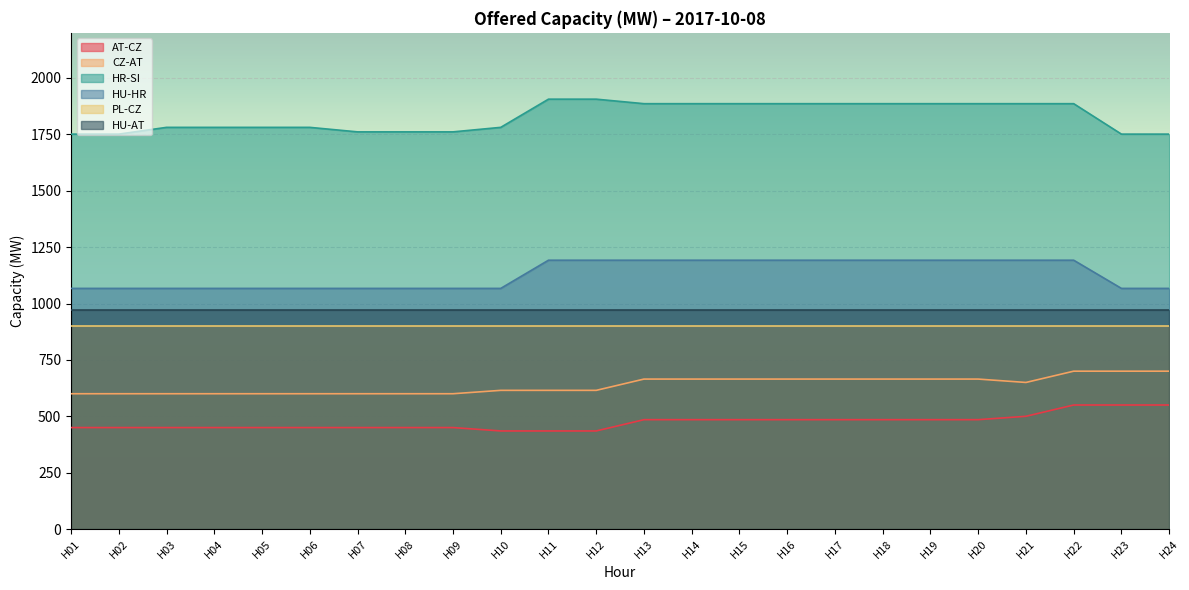

What is the difference between the second highest and second lowest values in the CZ-AT series?

100